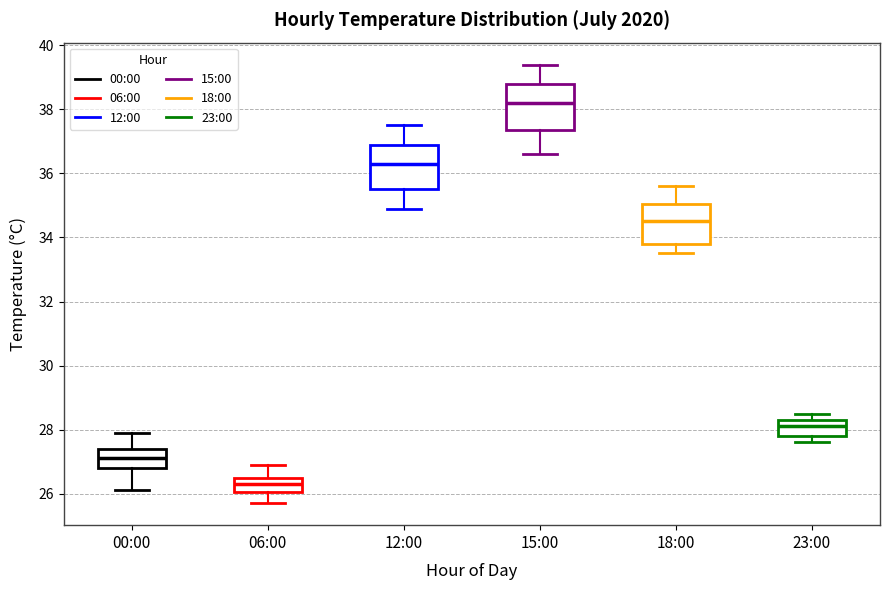

Which box has the highest median line?

15:00